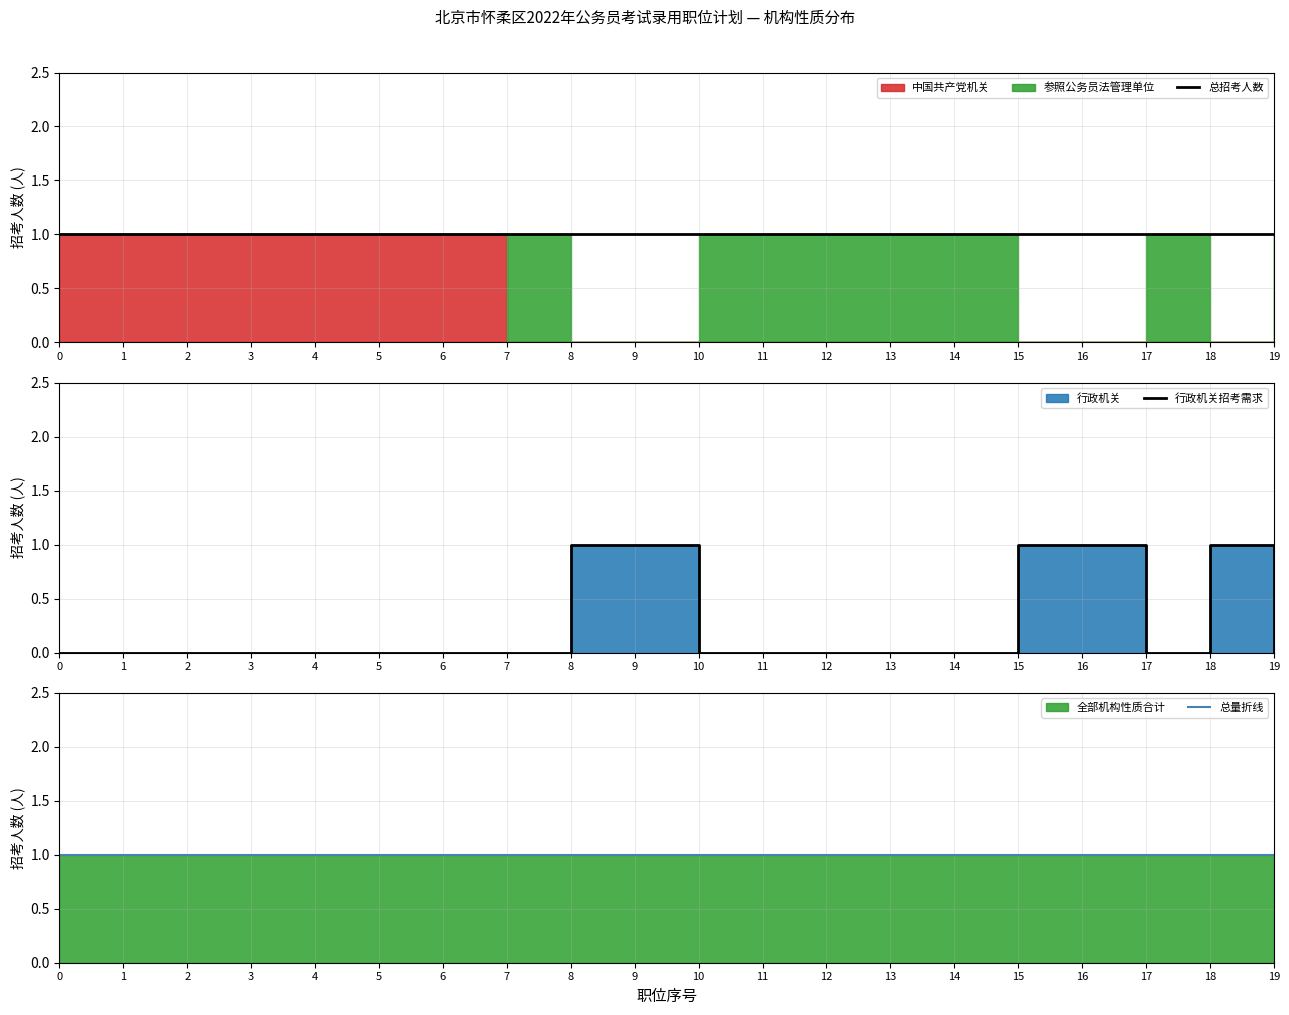

Reading left to right, transcribe all the data shown in this chart.

总招考人数: 1	1	1	1	1	1	1	1	1	1	1	1	1	1	1	1	1	1	1	1
行政机关招考需求: 0	0	0	0	0	0	0	0	1	1	0	0	0	0	0	1	1	0	1	0
总量折线: 1	1	1	1	1	1	1	1	1	1	1	1	1	1	1	1	1	1	1	1